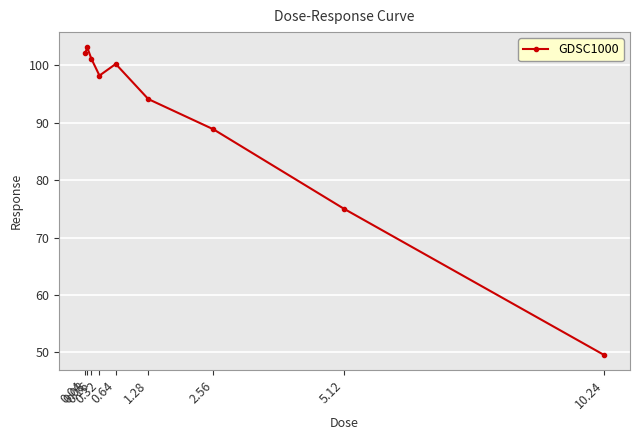

What is the label of the 4th point from the right?

1.28